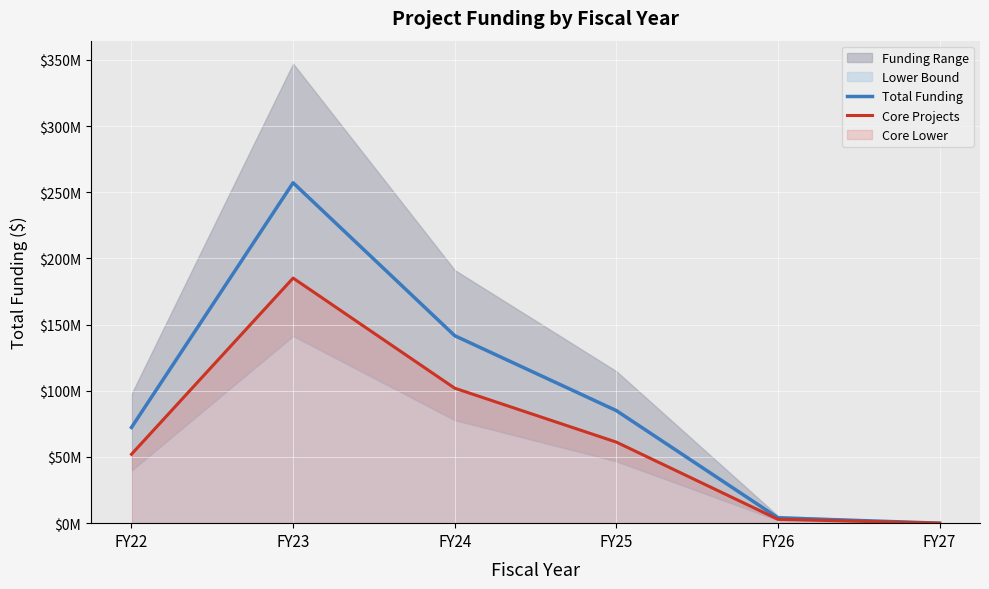

What is the highest value of the Total Funding series?

257196709.0